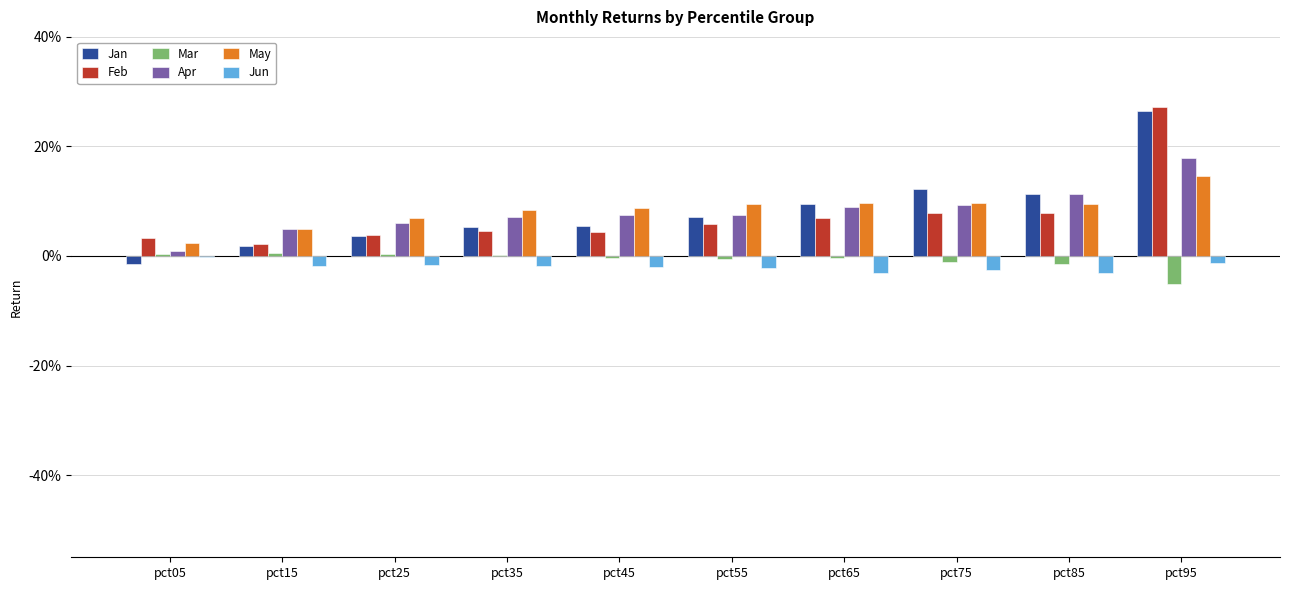

What are all the series names shown in the legend?

Jan, Feb, Mar, Apr, May, Jun